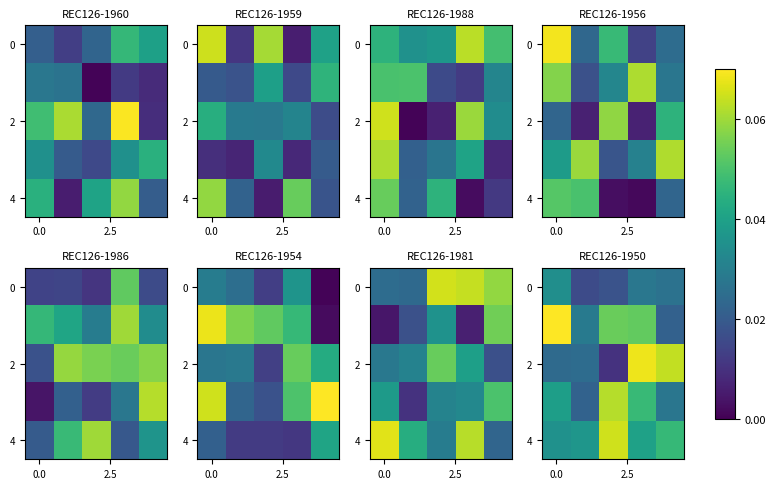

What is the total value across all series at 4?

0.2